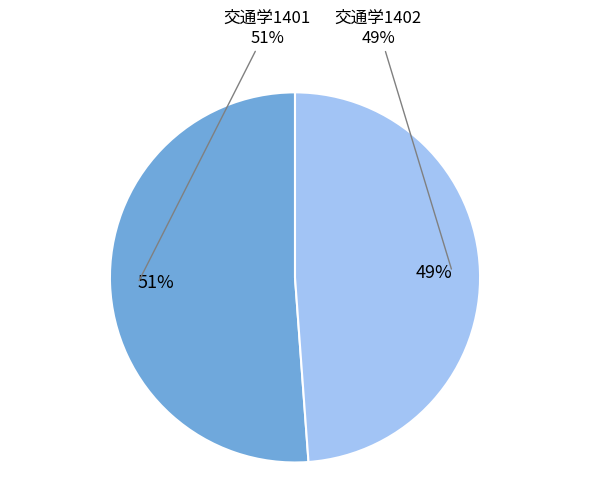

Is it true that 交通学1401 is 64% of the pie?

False